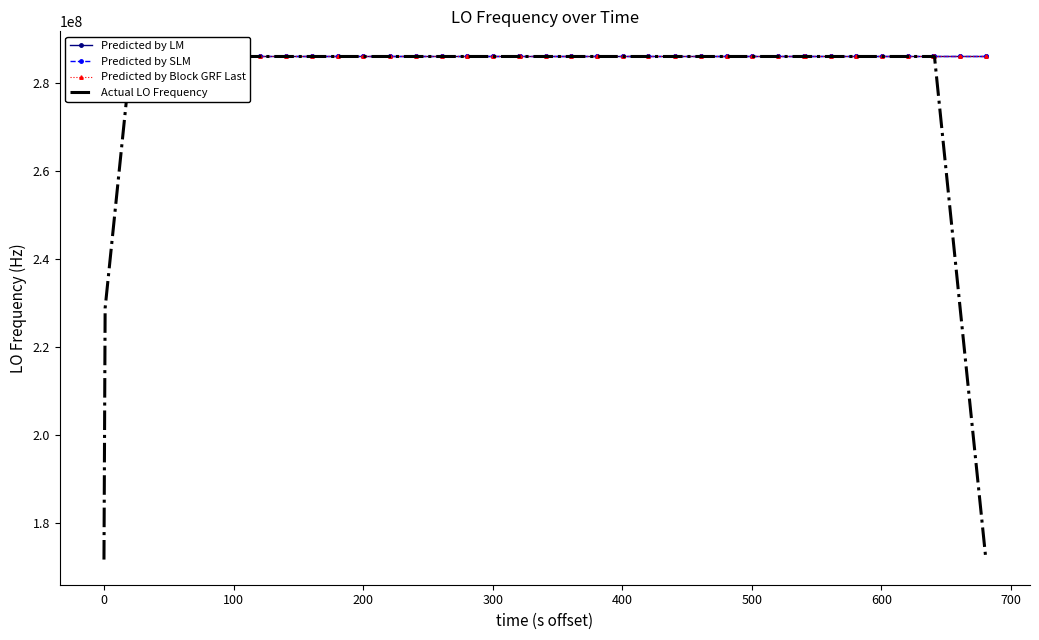

True or false: Predicted by Block GRF Last has more than 1 points higher than both neighbors.

True